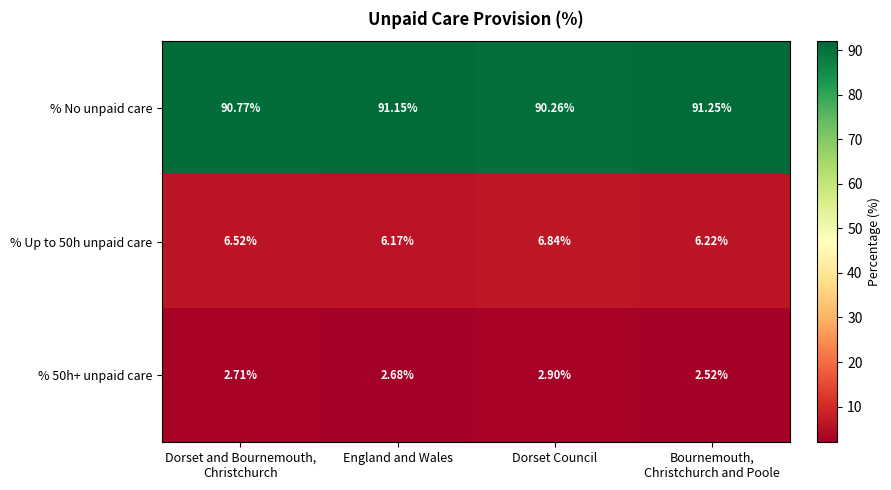

Which series has the largest total across all categories?

% No unpaid care